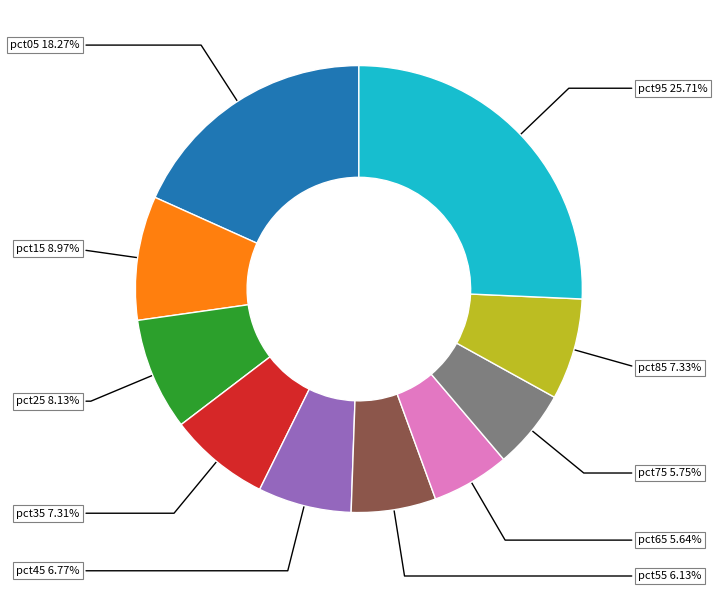

Which has a higher value, pct95 or pct75?

pct95